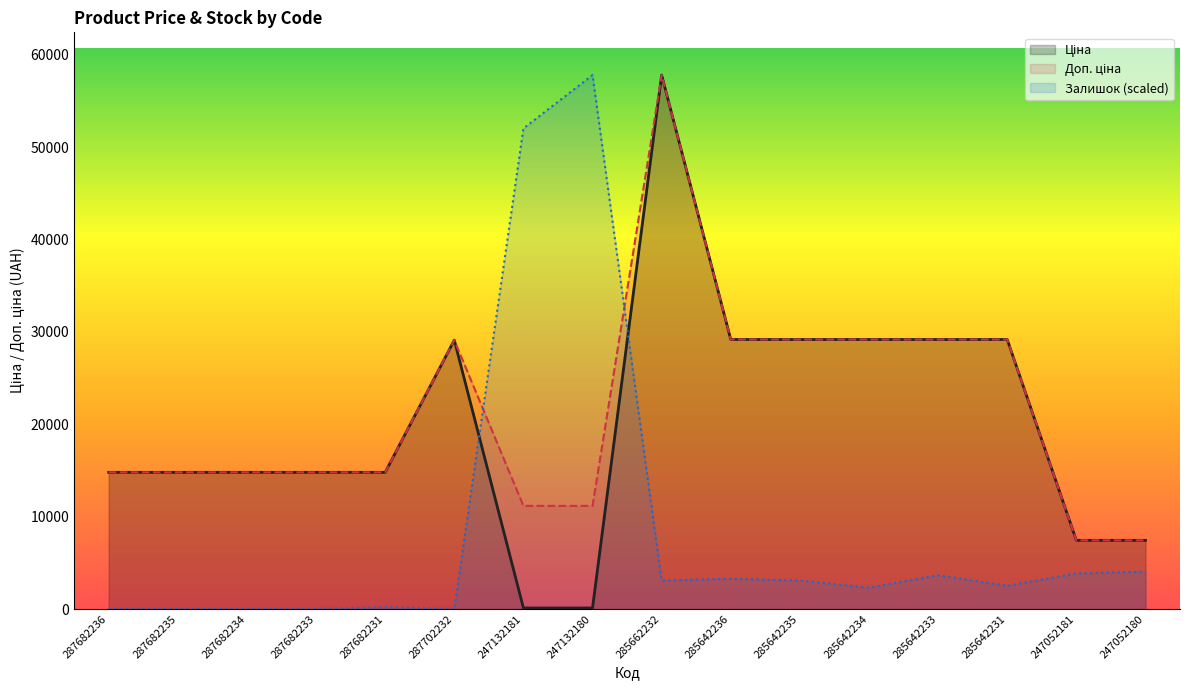

How many interior local peaks does the Ціна series have?

2